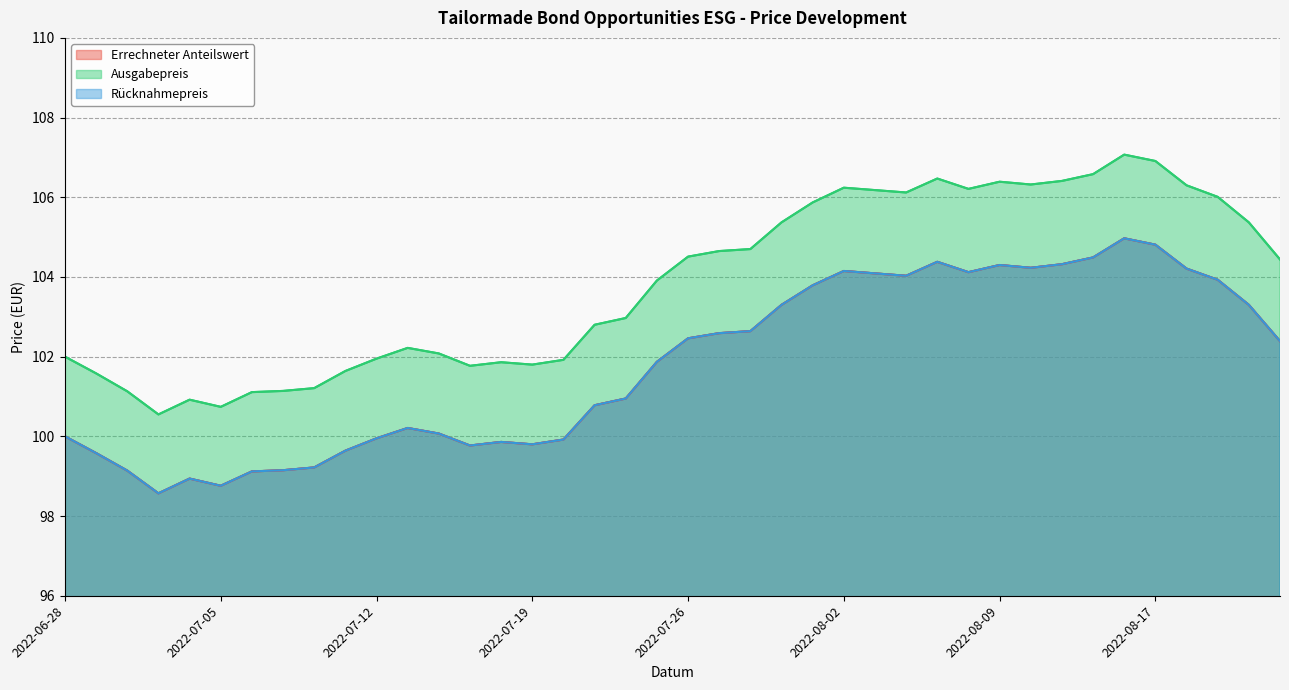

What is the value of the Ausgabepreis point at the 17th from the left?

101.9